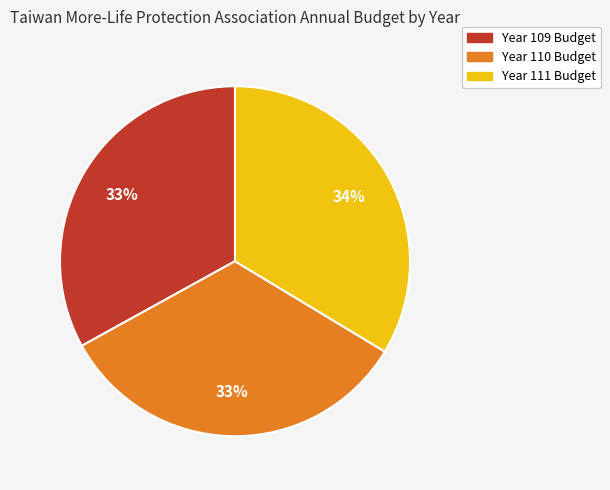

Is there any slice that represents more than half of the pie?

No